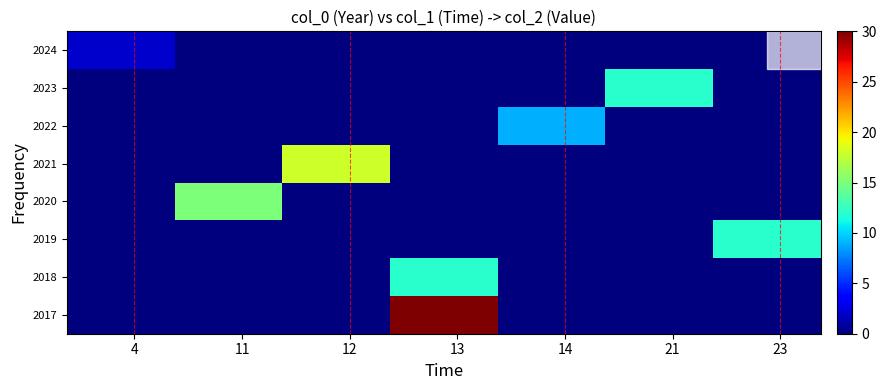

How many distinct data groups are displayed?

8